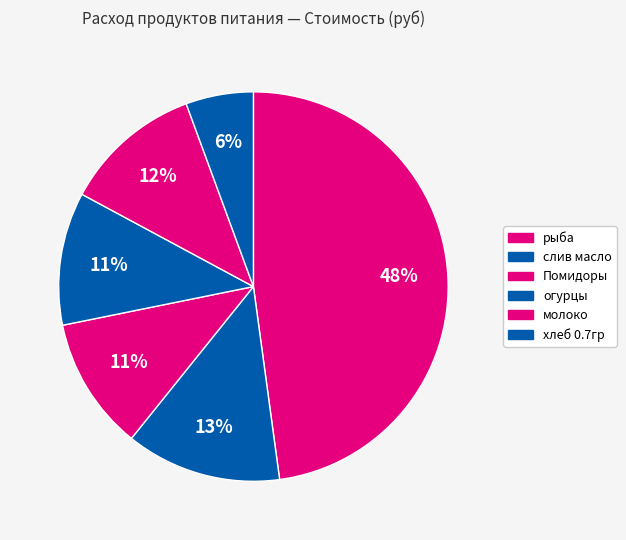

Count the number of slices in the pie.

6